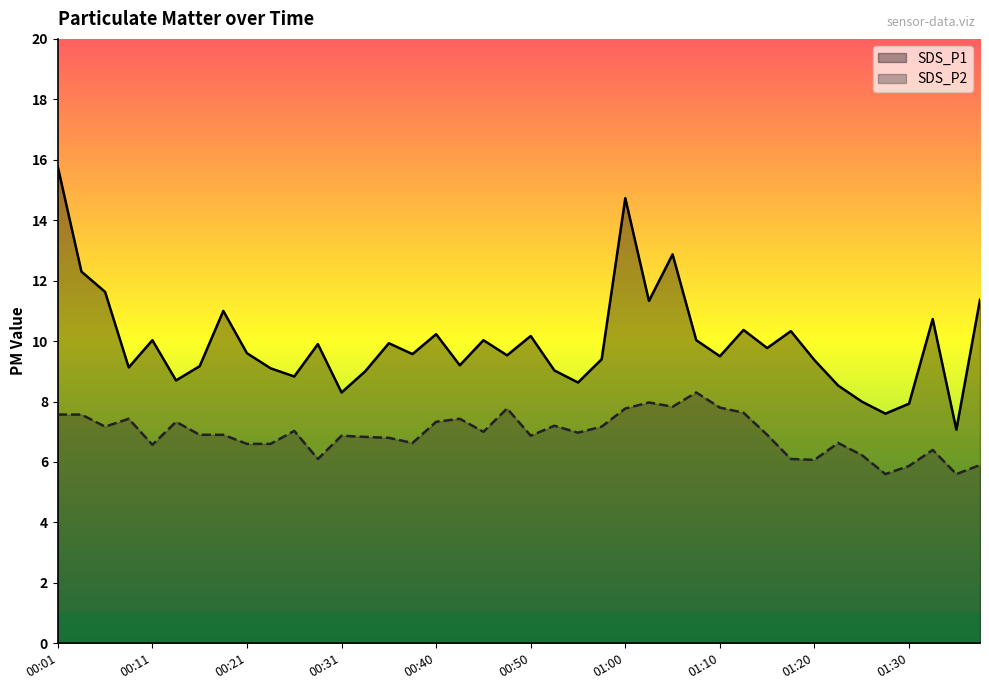

What is the approximate value of SDS_P1 at 01:10?

9.5